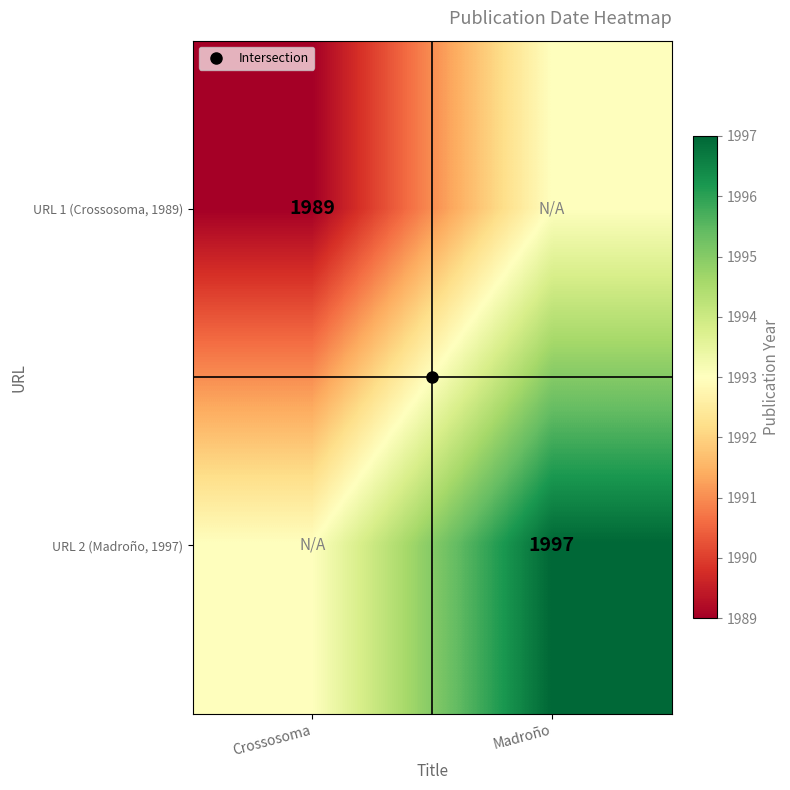

At which category does the chart reach its peak across all series?

Madroño